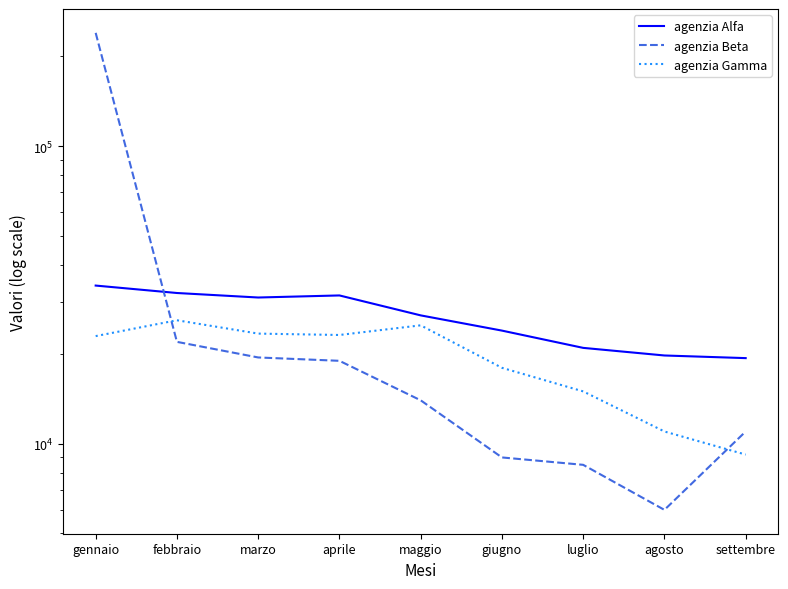

What is the sum of the agenzia Alfa values at maggio and aprile?

58500